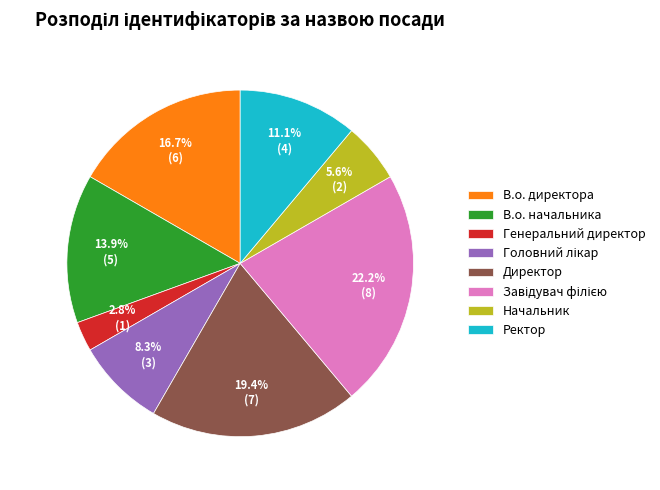

Which slice is the smallest?

Генеральний директор